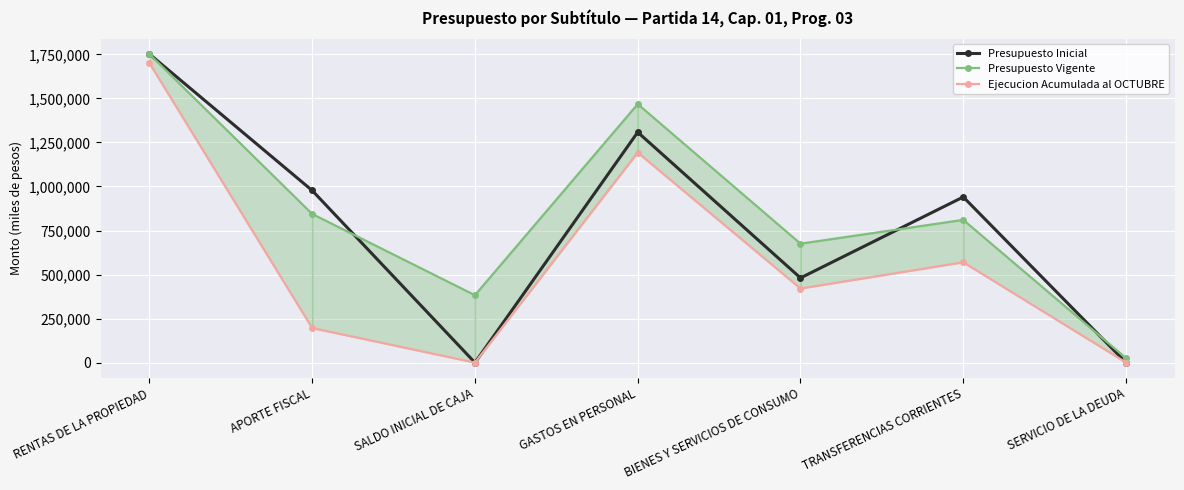

At which category is the sum across all series the highest?

RENTAS DE LA PROPIEDAD